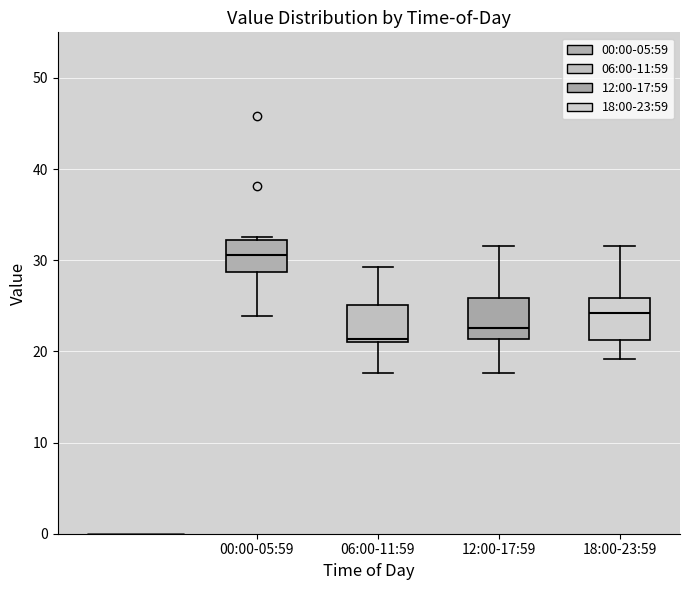

Which box has the lowest median line?

06:00-11:59